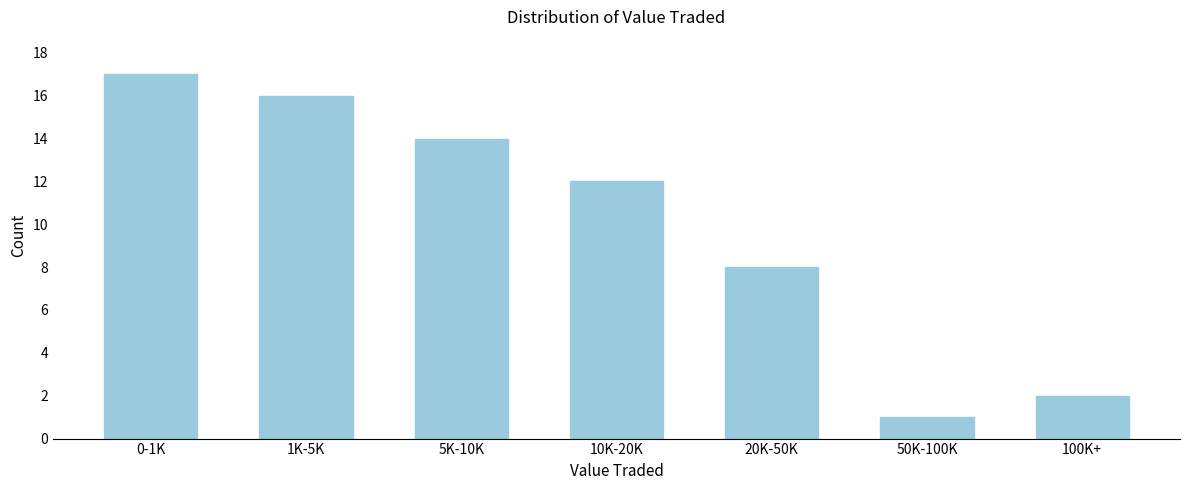

Reading left to right, what are all the values shown in this chart?

17	16	14	12	8	1	2